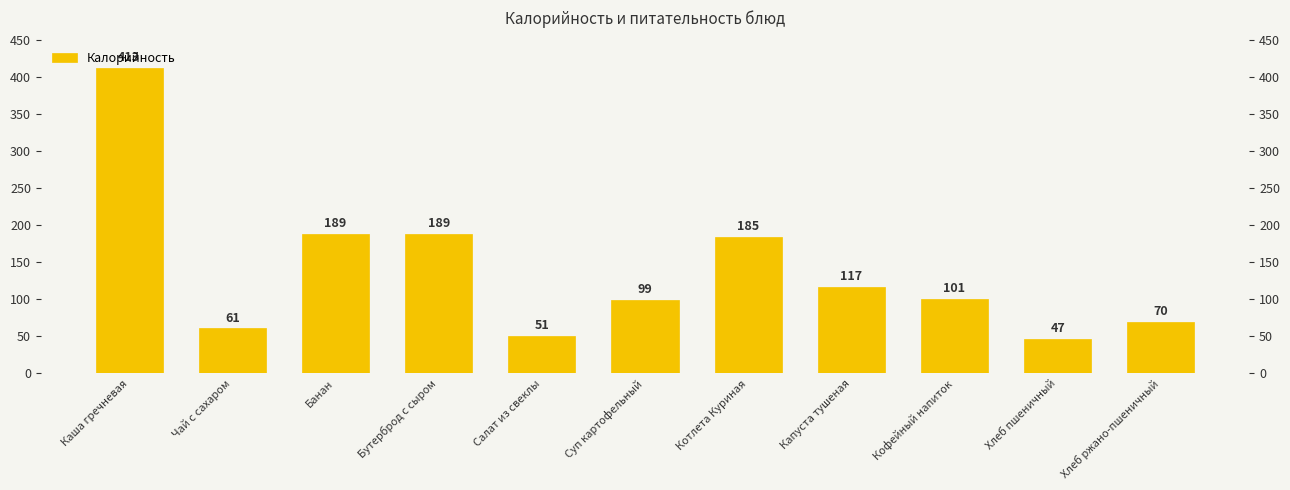

List the labels in order of value, largest first.

Каша гречневая, Банан, Бутерброд с сыром, Котлета Куриная, Капуста тушеная, Кофейный напиток, Суп картофельный, Хлеб ржано-пшеничный, Чай с сахаром, Салат из свеклы, Хлеб пшеничный